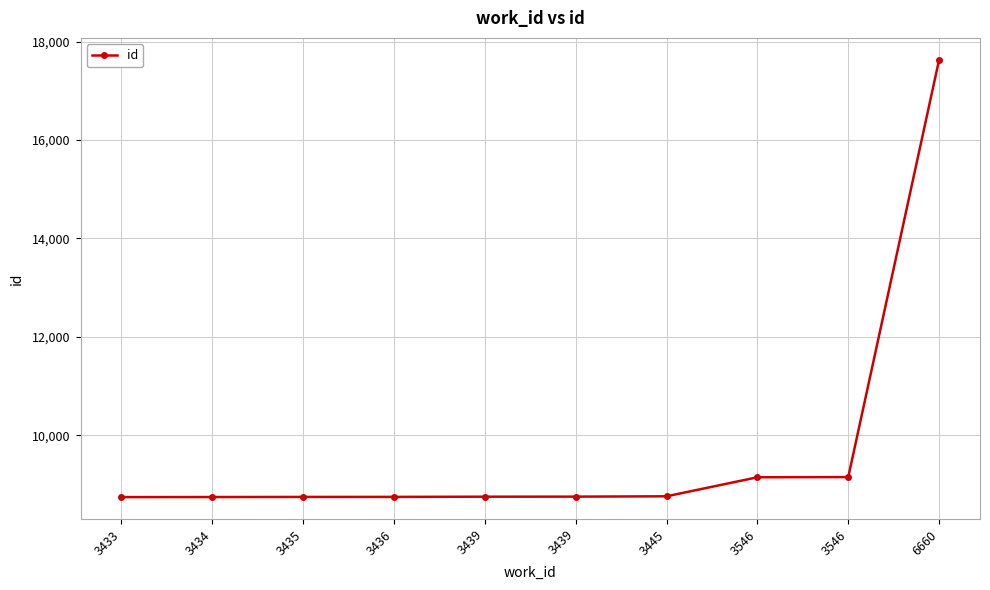

Does the chart have visible grid lines?

Yes